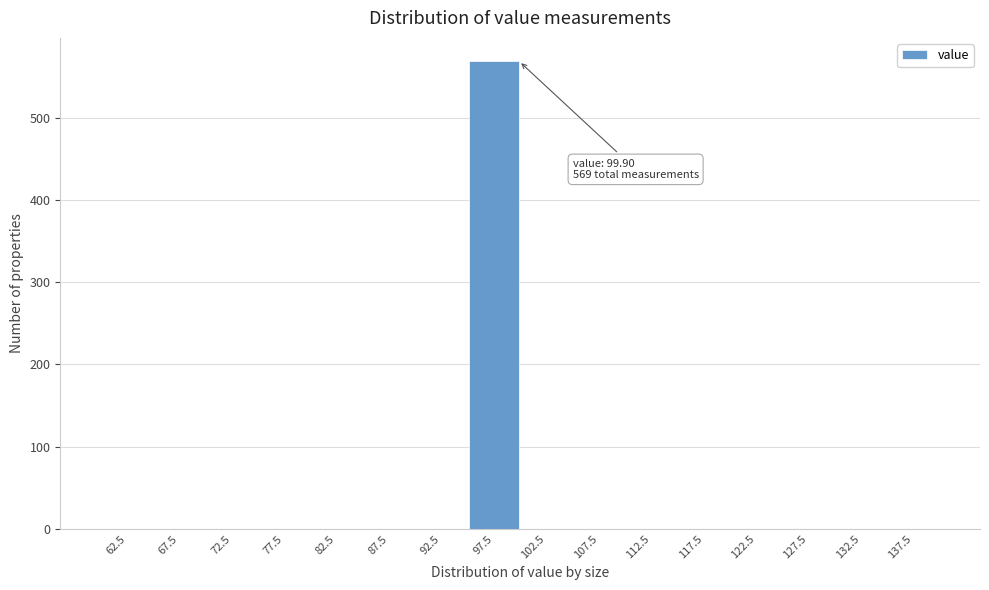

Over which range of the x-axis is the bar tallest?

95 to 100